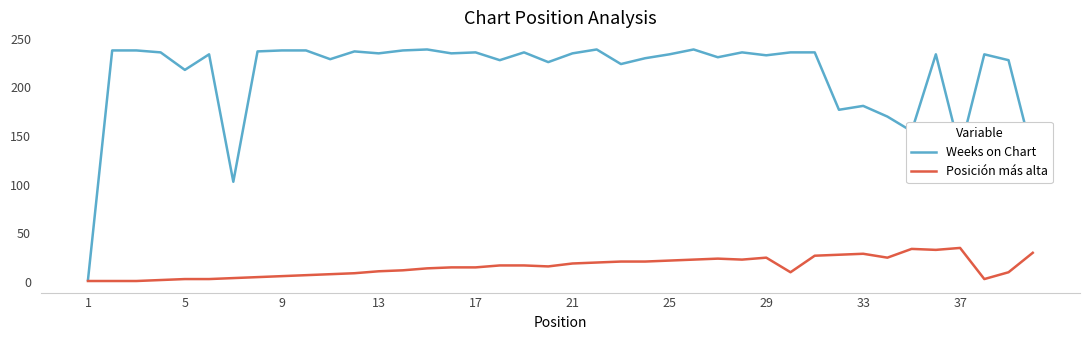

Rank the series by their average value, from highest to lowest.

Weeks on Chart, Posición más alta